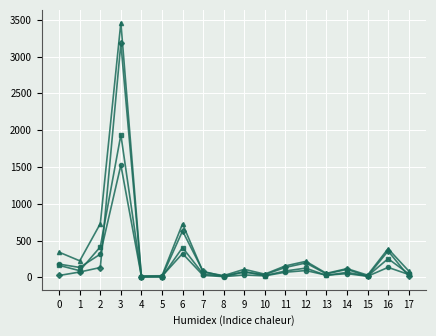

What is the greatest value displayed?

3461